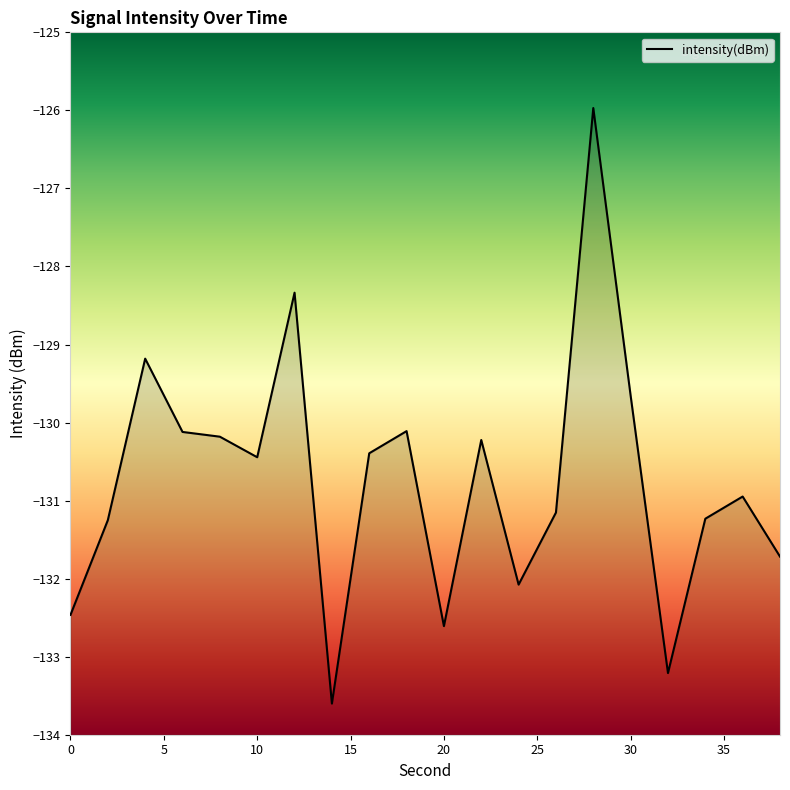

Does the chart have visible grid lines?

No